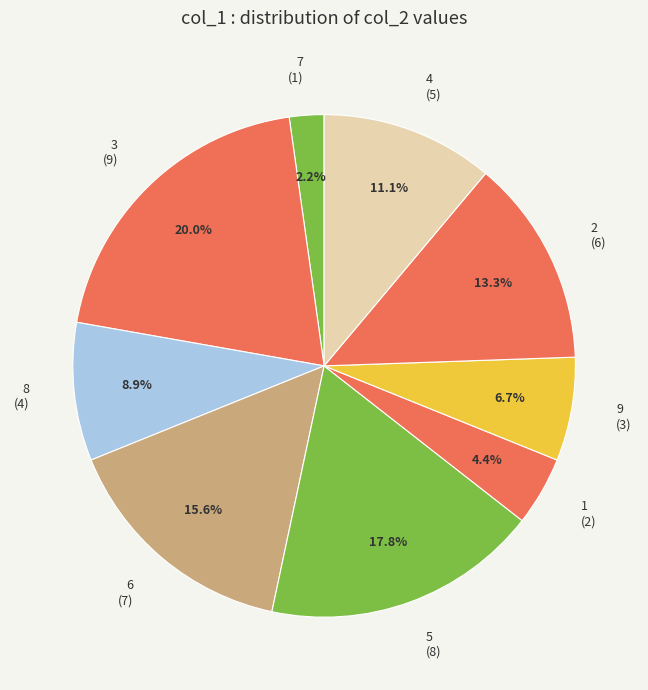

Between 2 (6) and 8 (4), which is larger?

2 (6)